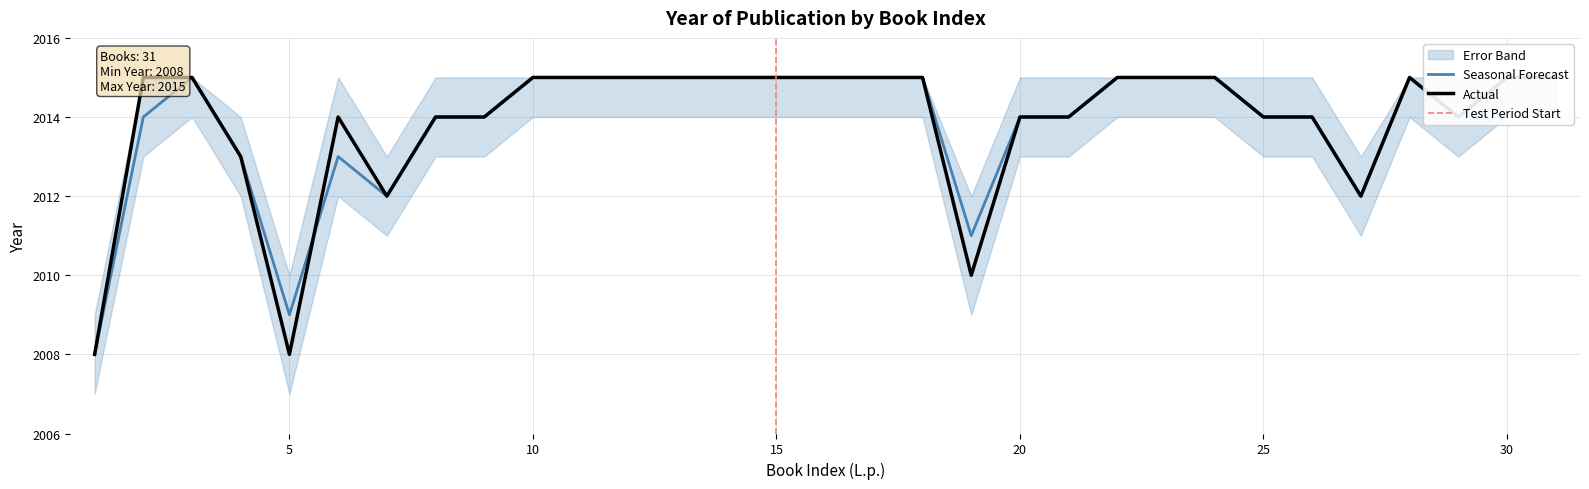

Rank the series at 11 from lowest to highest value.

Actual, Forecast